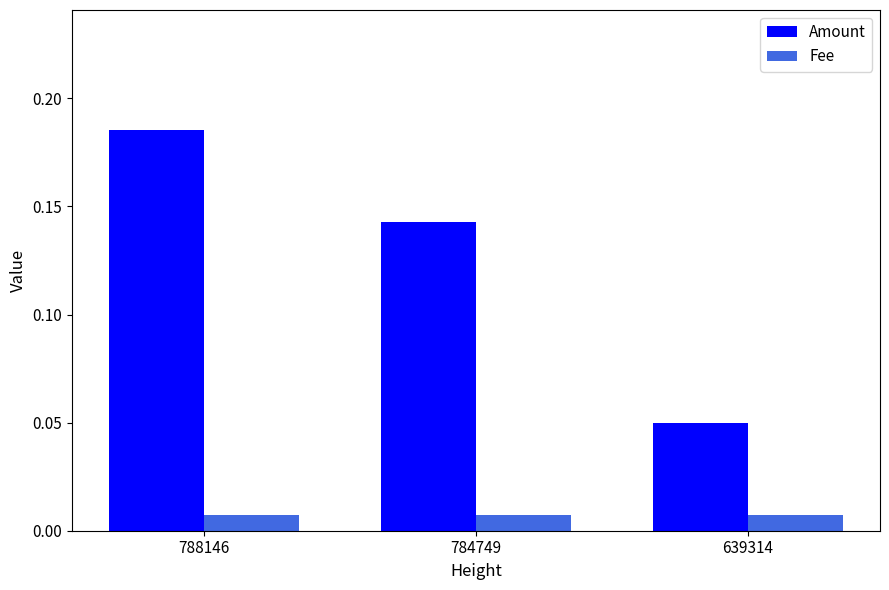

How many groups of bars are there?

3